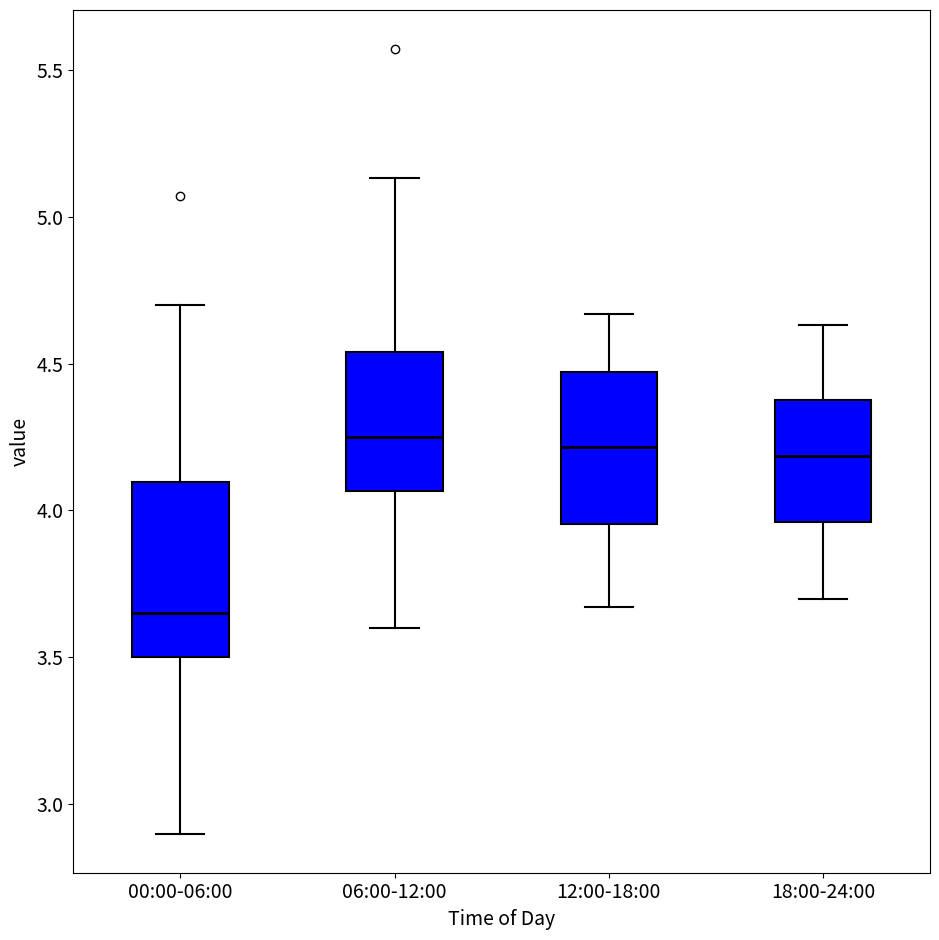

Where does the upper whisker of the box for 12:00-18:00 end on the y-axis? The values are not printed on the chart, so give them approximately, as read against the axis.

4.65